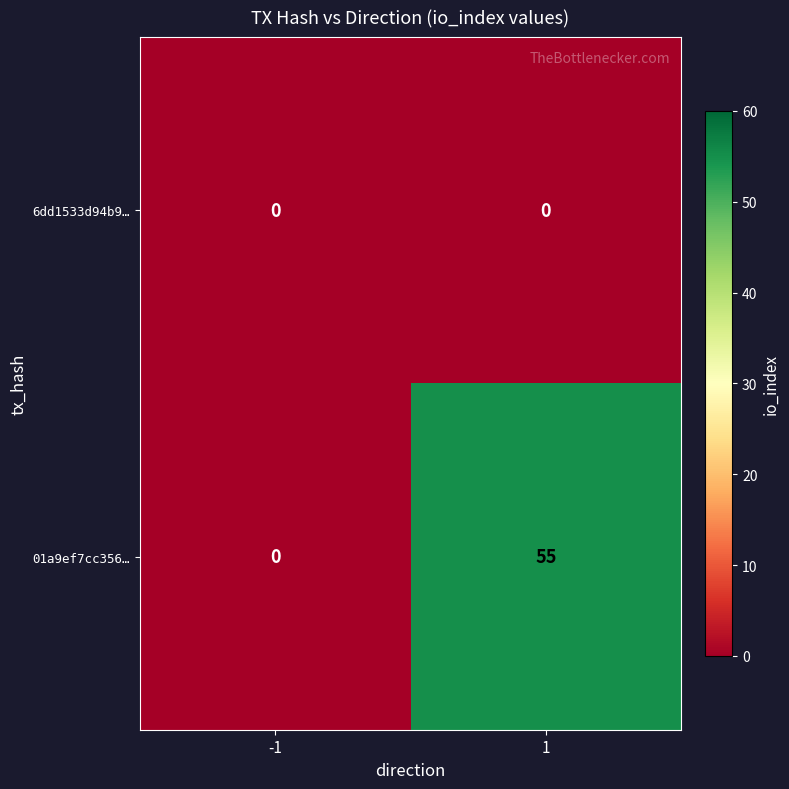

Which series has the largest total across all categories?

01a9ef7cc356…